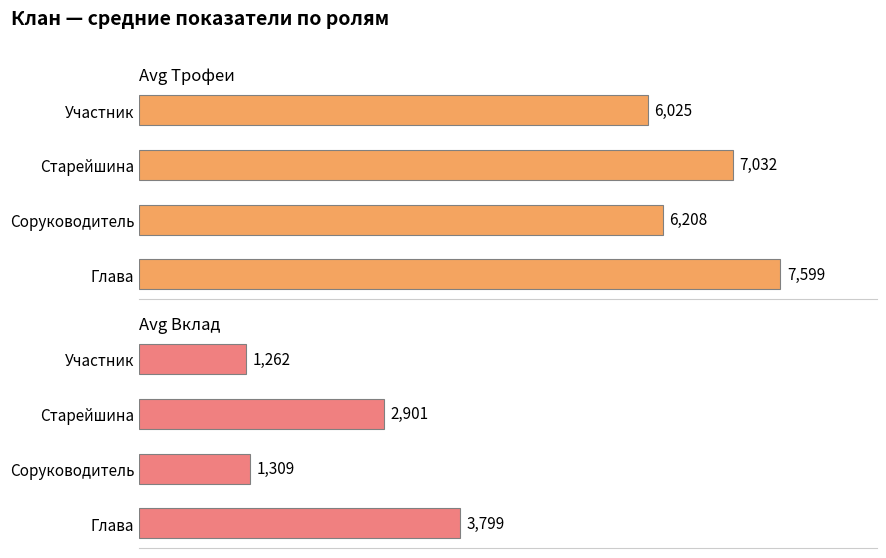

What is the minimum value for Avg Трофеи?

6025